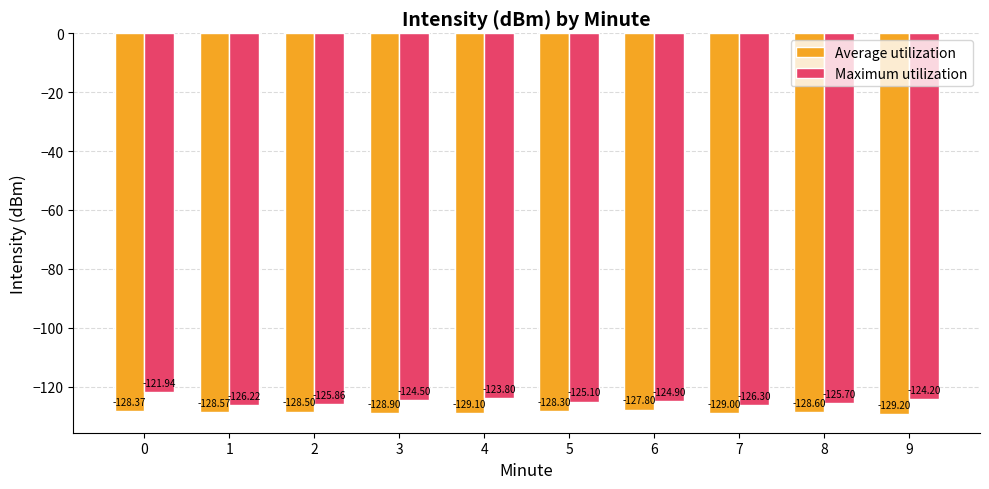

What is the value of the Maximum utilization bar at the 8th from the left?

-126.3